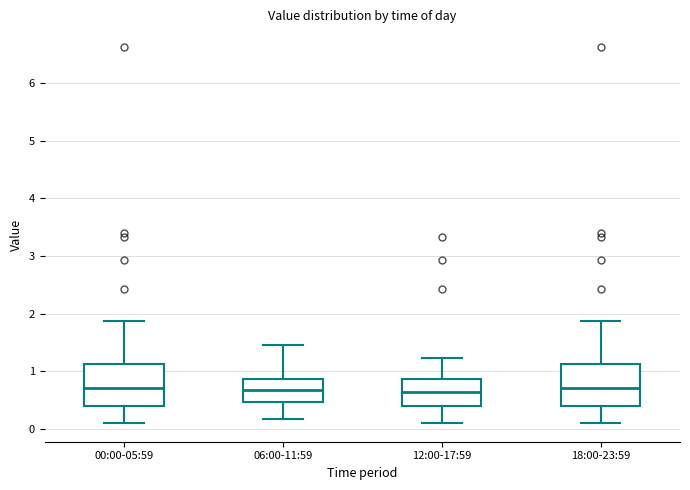

Reading left to right, transcribe this box plot: for each box, give where its median line is, the range the box spans, and where its two whiskers end, as read against the y-axis. The values are not printed on the chart, so give them approximately, as read against the axis.

00:00-05:59: median 0.7, box 0.4 to 1.1, whiskers 0.1 to 1.9
06:00-11:59: median 0.7, box 0.5 to 0.9, whiskers 0.2 to 1.5
12:00-17:59: median 0.6, box 0.4 to 0.9, whiskers 0.1 to 1.2
18:00-23:59: median 0.7, box 0.4 to 1.1, whiskers 0.1 to 1.9